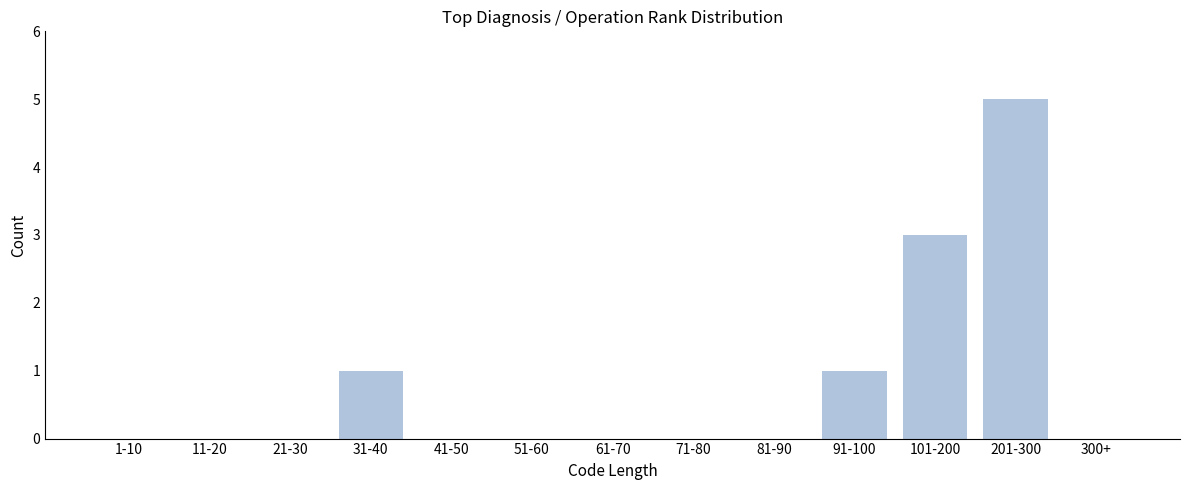

Reading left to right, extract all data points from this chart.

1-10=0	11-20=0	21-30=0	31-40=1	41-50=0	51-60=0	61-70=0	71-80=0	81-90=0	91-100=1	101-200=3	201-300=5	300+=0